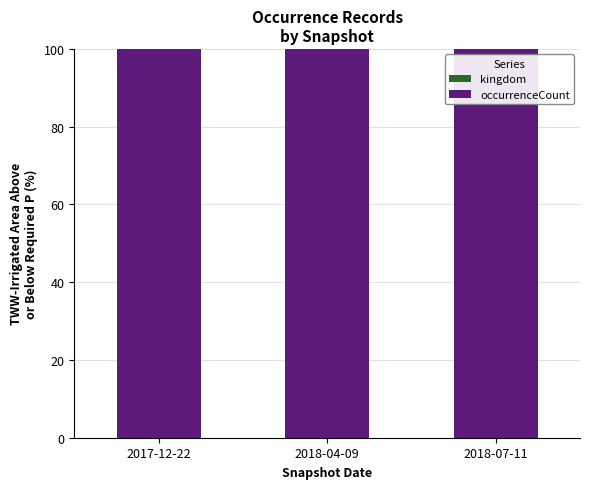

Rank the series by their average value, from lowest to highest.

kingdom, occurrenceCount